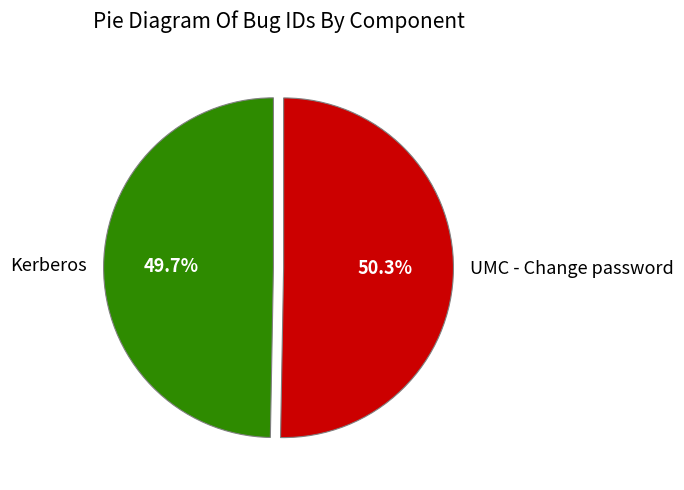

What is the majority slice?

UMC - Change password